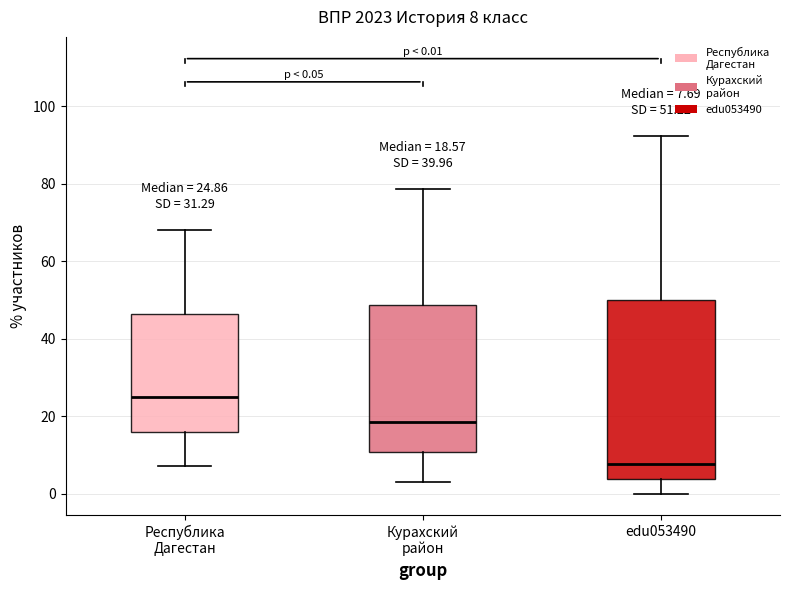

Comparing the boxes themselves (not the whiskers), which one is the tallest?

edu053490